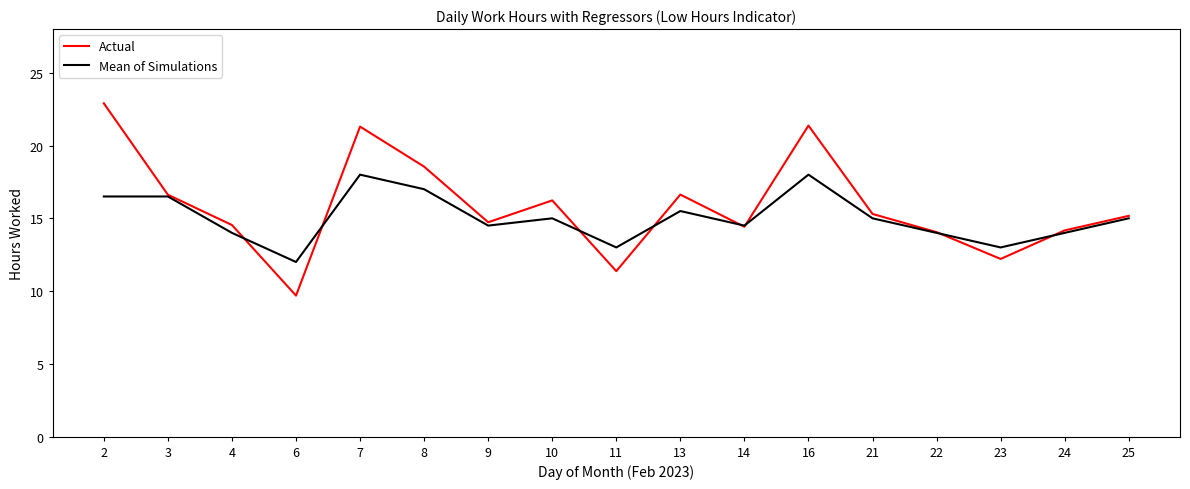

How many lines are shown in the chart?

2